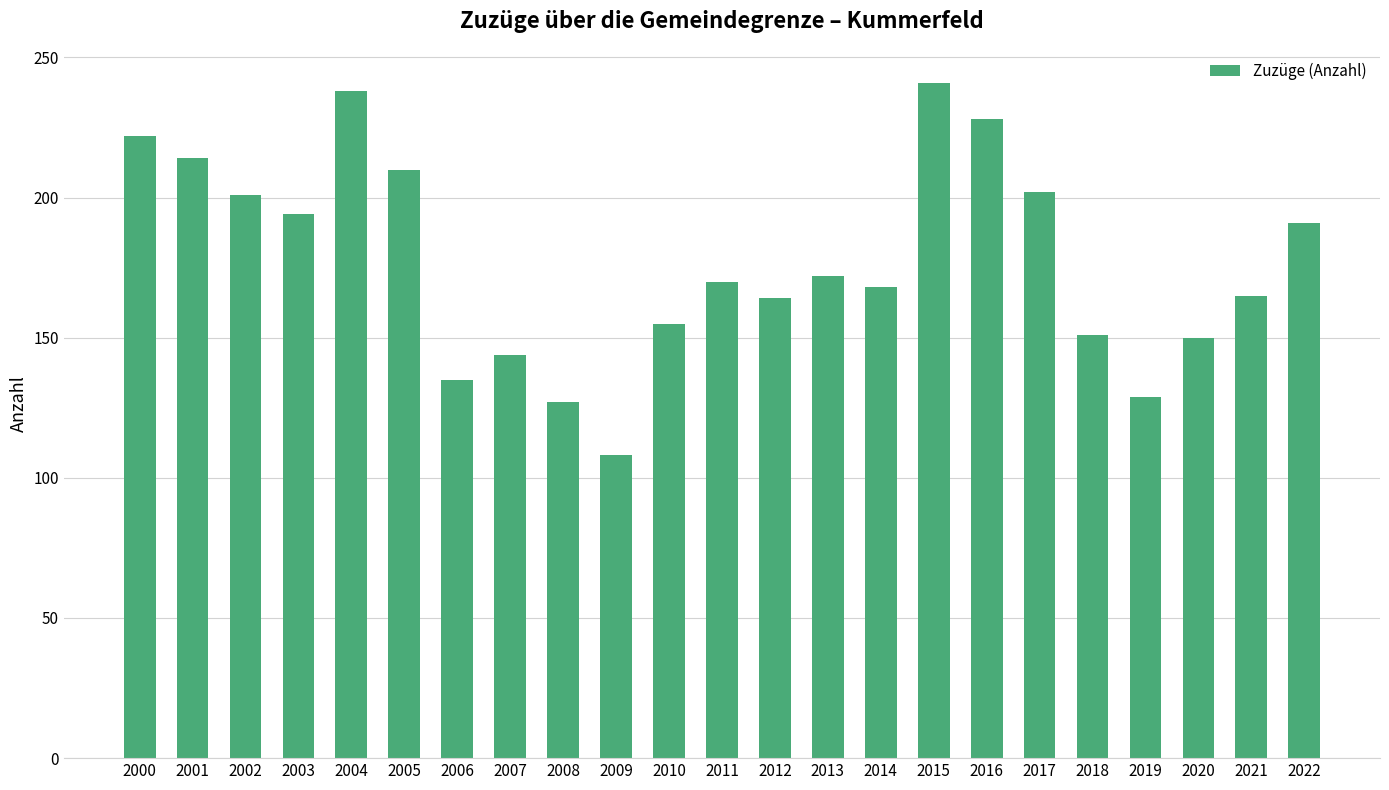

What is the approximate value at 2001, to the nearest 10?

210